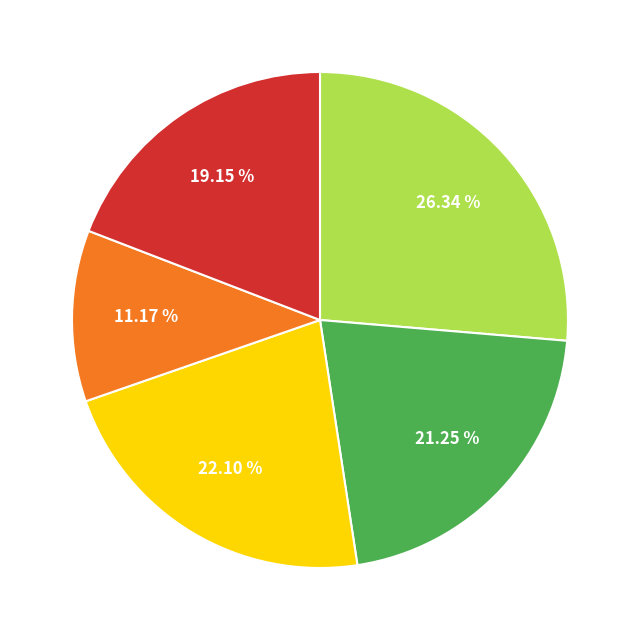

Does any single category account for the majority?

No